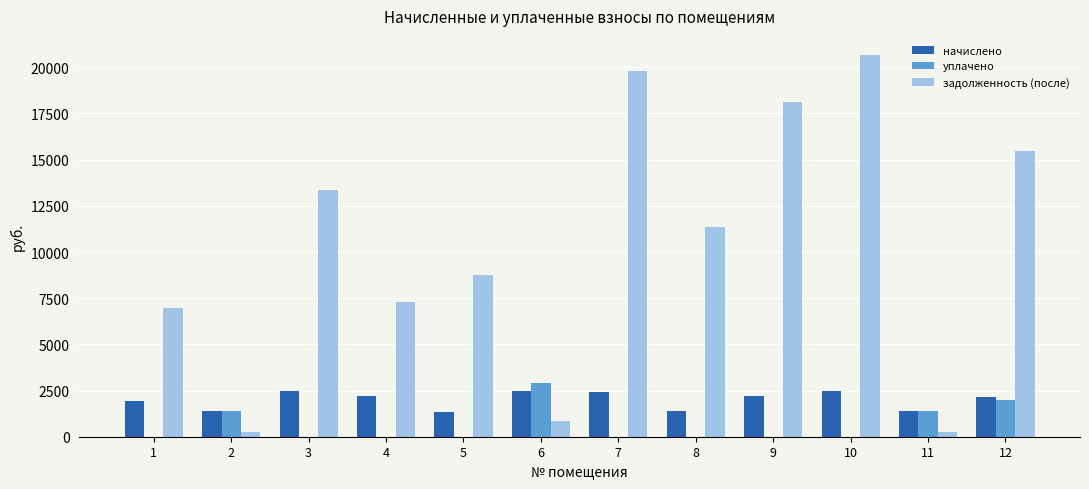

Where is задолженность (после) nearest to the value 10450?

8